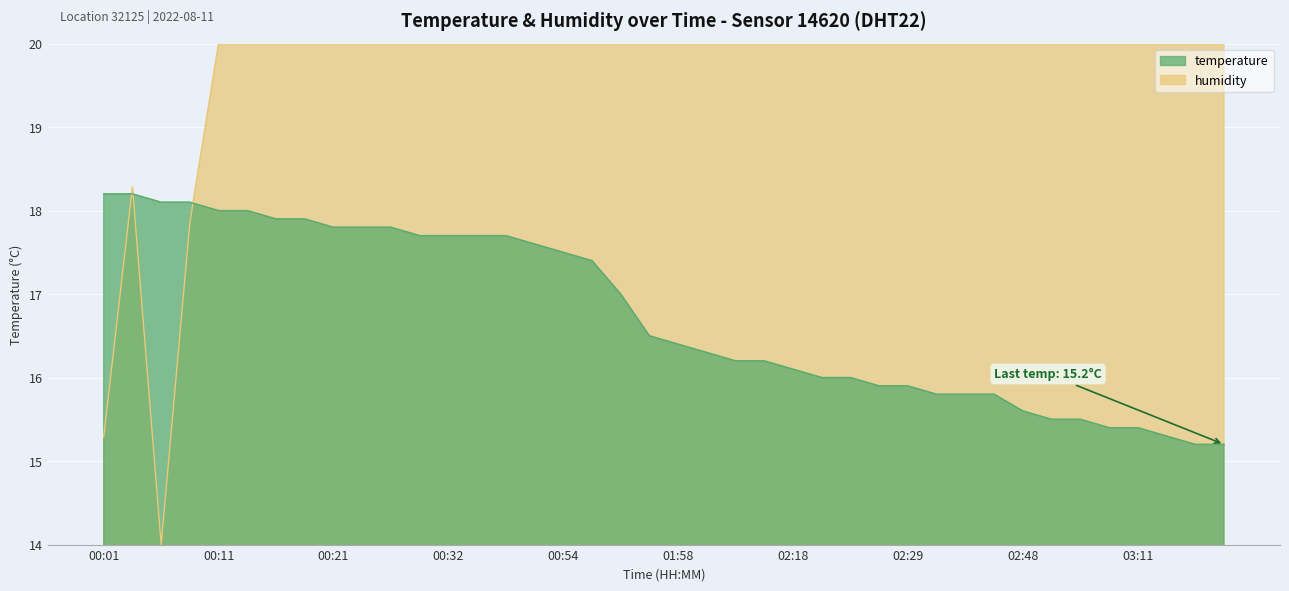

What is the label of the 17th point from the right?

02:15